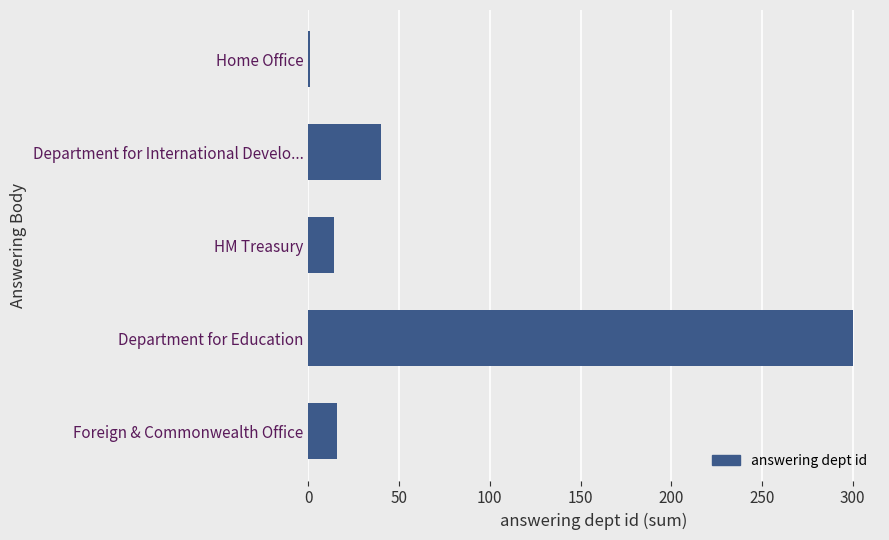

The value at Department for International Develo... is 24. True or false?

False